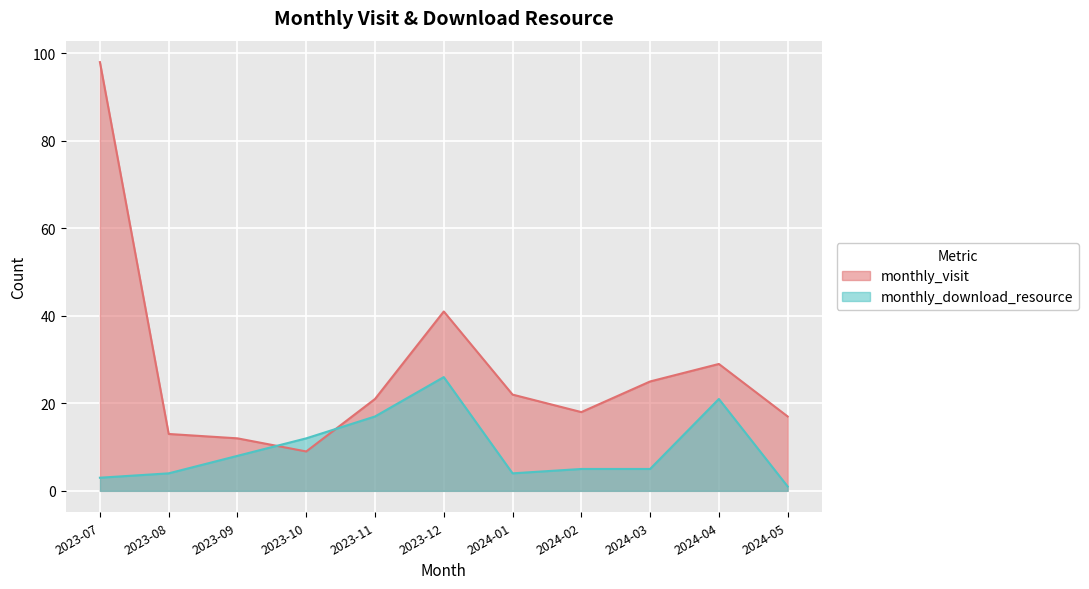

Rank the series at 2023-12 from highest to lowest value.

monthly_visit, monthly_download_resource